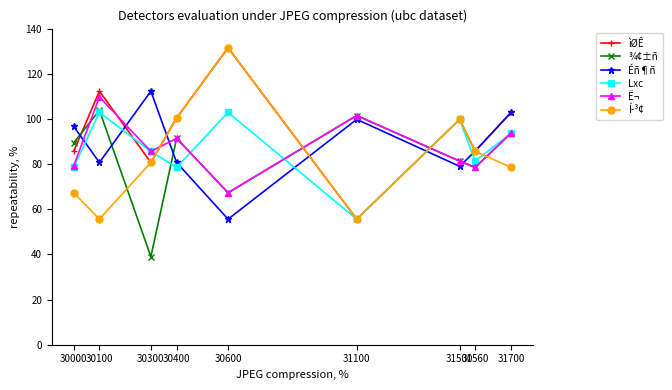

Which category has the lowest value in the Éñ¶ñ series?

30600